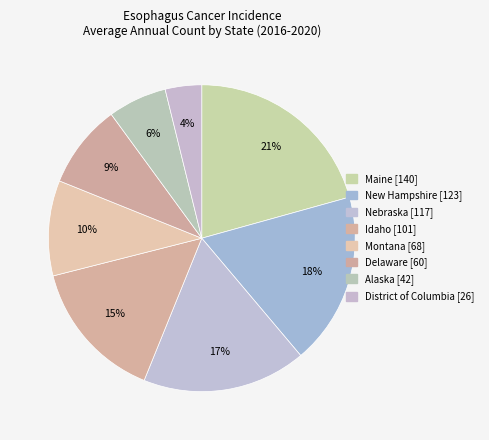

Combined, do Alaska and District of Columbia account for over 50%?

No